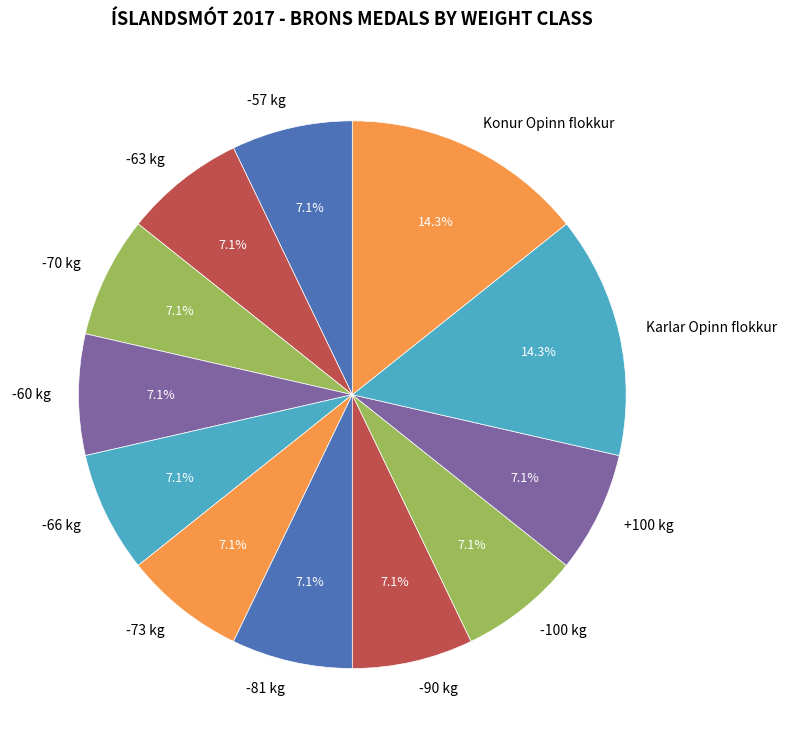

Does -73 kg represent more than half of the total?

No